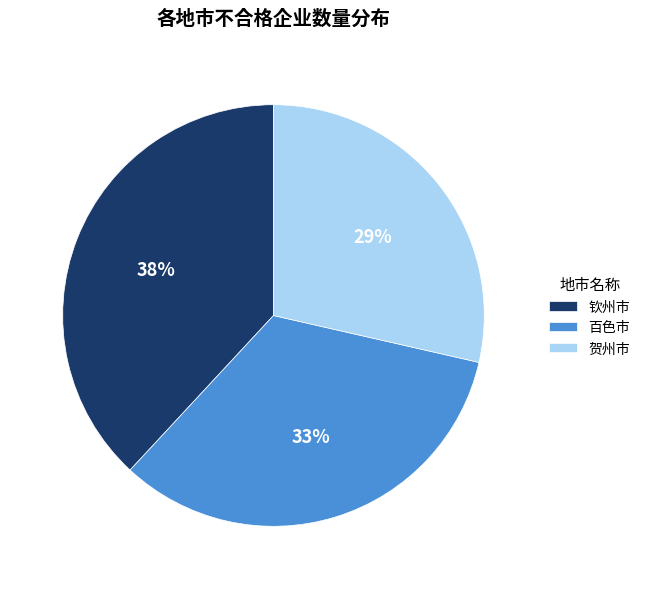

To the nearest percent, what is the combined percentage of 钦州市 and 百色市?

71%